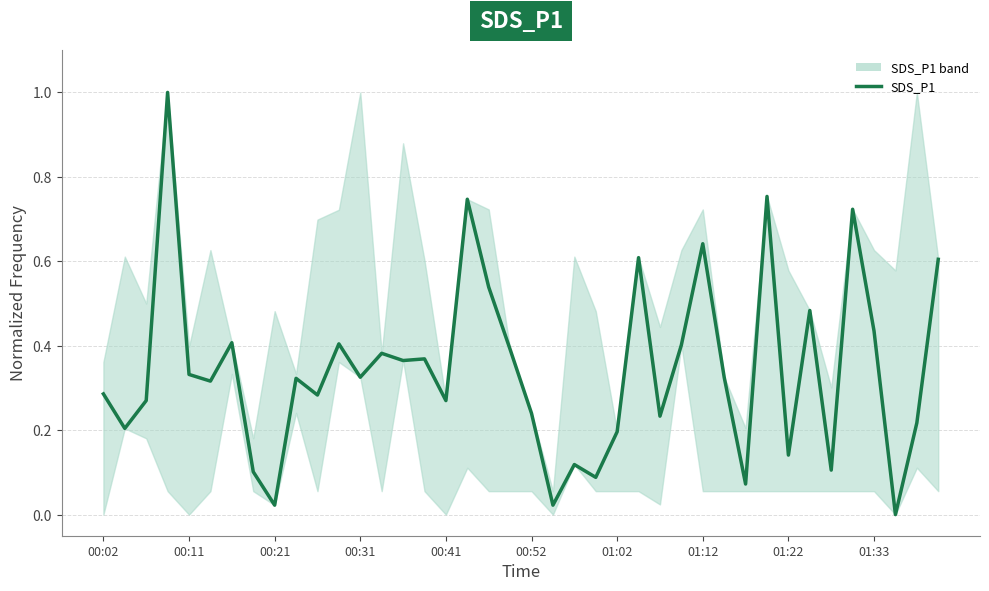

Reading right to left, list all the values displayed in this chart.

0.6	0.2	0.0	0.4	0.7	0.1	0.5	0.1	0.8	0.1	0.3	0.6	0.4	0.2	0.6	0.2	0.1	0.1	0.0	0.2	0.4	0.5	0.7	0.3	0.4	0.4	0.4	0.3	0.4	0.3	0.3	0.0	0.1	0.4	0.3	0.3	1.0	0.3	0.2	0.3